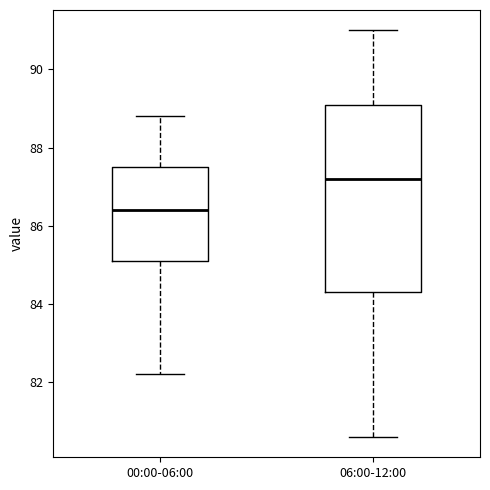

Comparing the boxes themselves (not the whiskers), which one is the tallest?

06:00-12:00